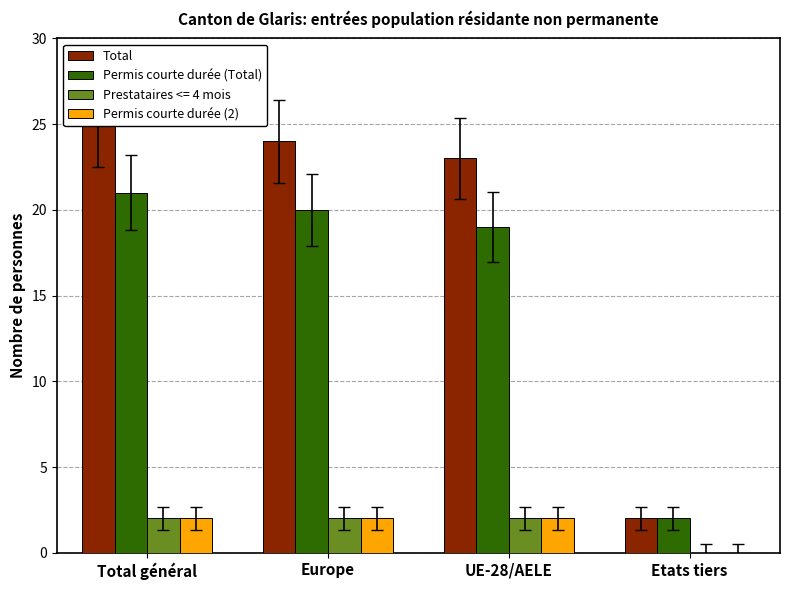

List the series in order of their overall mean, highest first.

Total, Permis courte durée (Total), Permis courte durée (2)